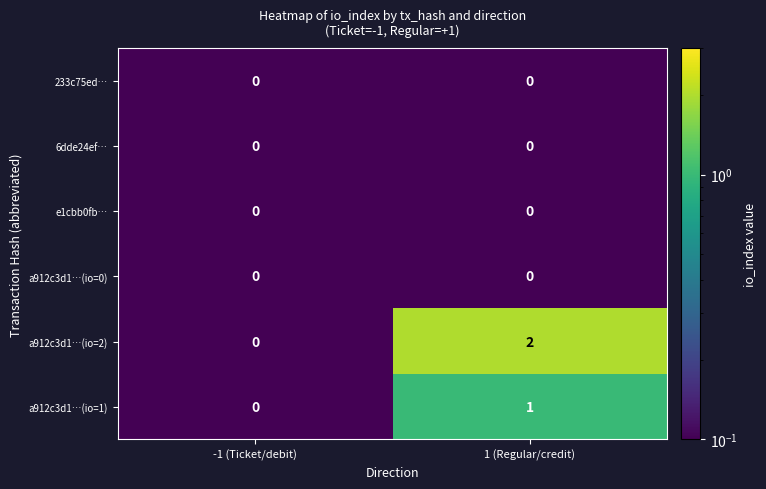

At which category does the chart reach its peak across all series?

1 (Regular/credit)